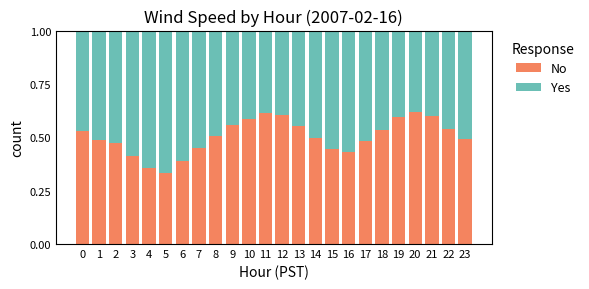

What is the total value across all series at 2?

1.0